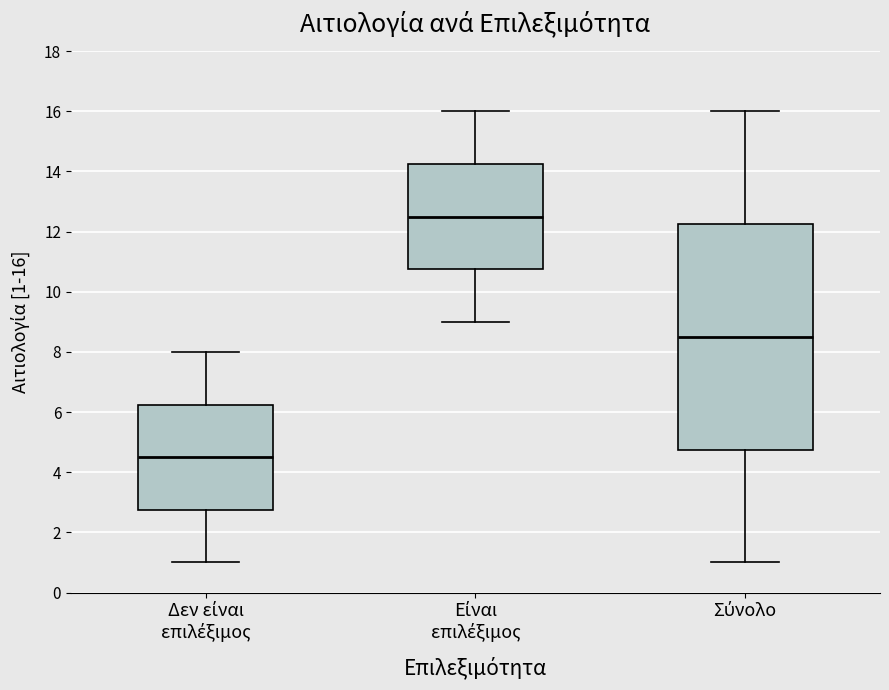

Where is the upper edge of the box for Σύνολο on the y-axis? The values are not printed on the chart, so give them approximately, as read against the axis.

12.2